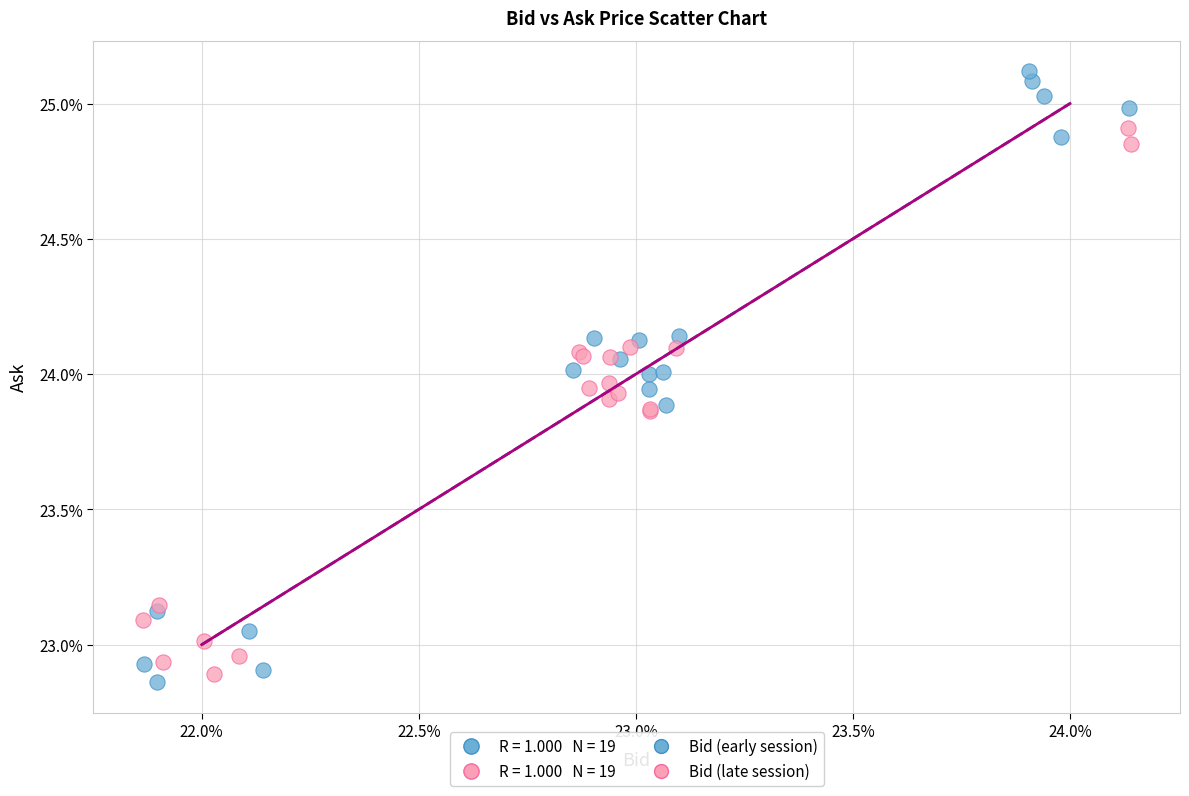

Which series reaches the maximum Y coordinate?

Bid (early session)